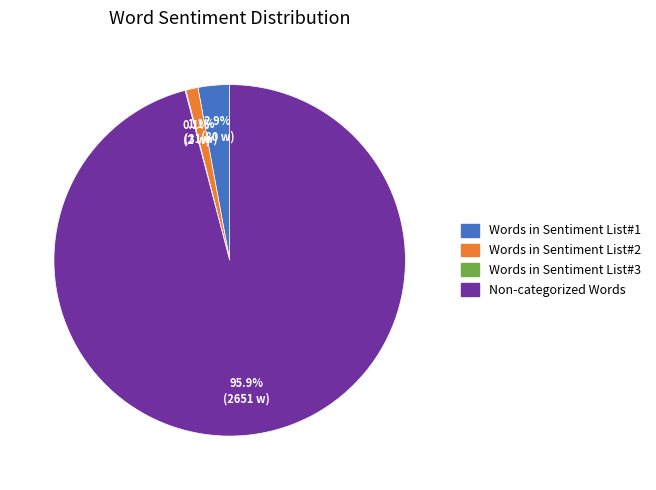

Is there a majority slice in this chart?

Yes